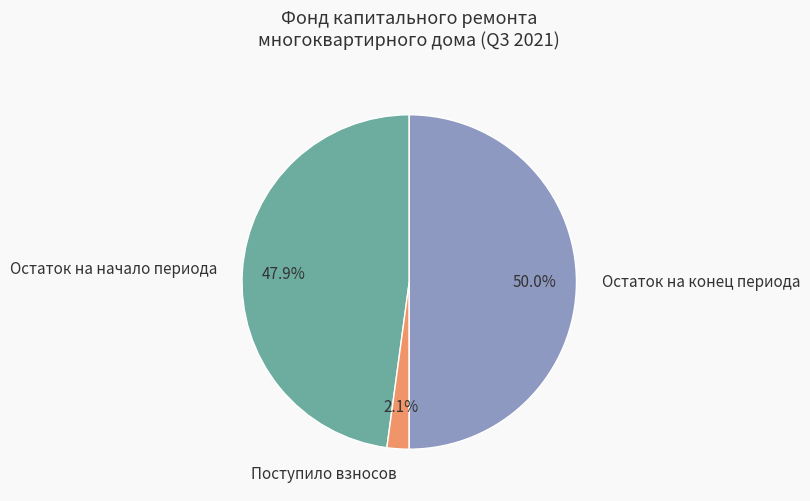

How many slices are in this pie chart?

3